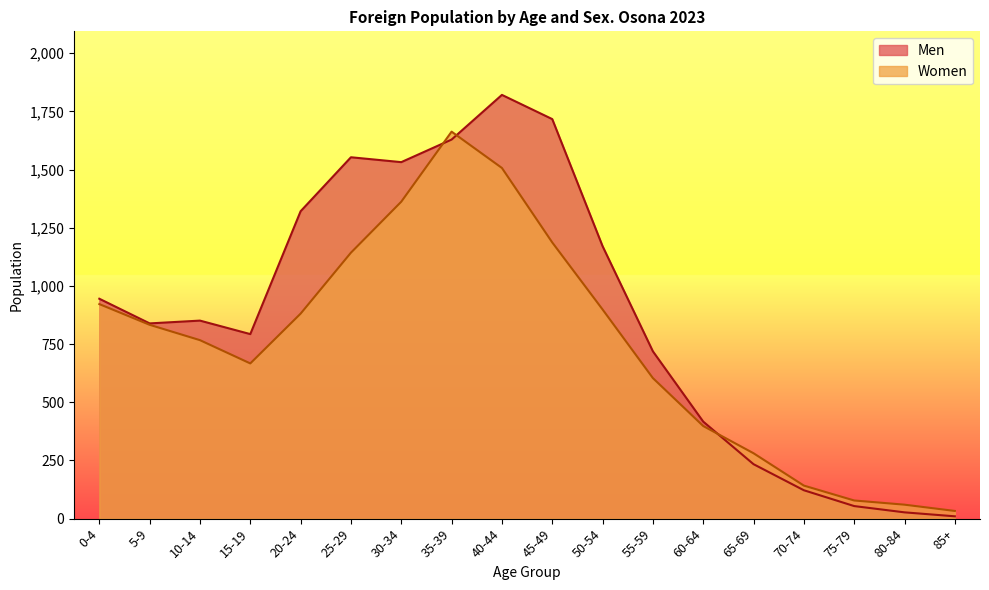

What is the difference between the maximum and minimum values in the Women series?

1630